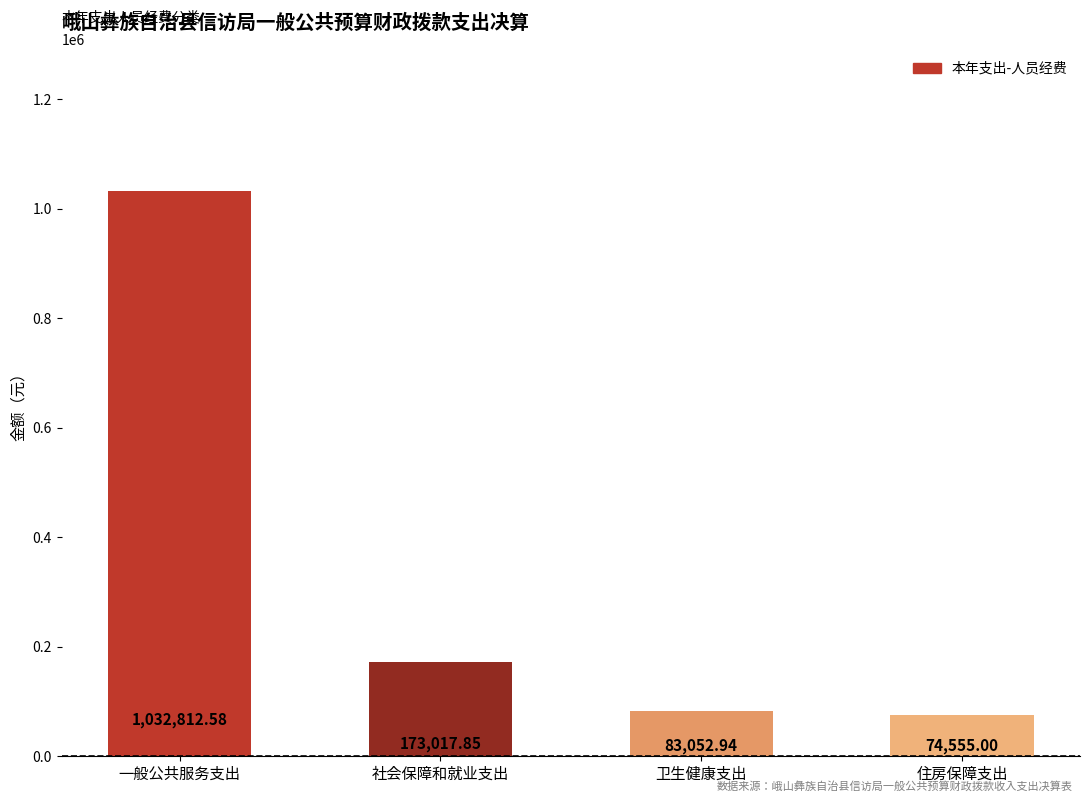

List the labels in order of value, largest first.

一般公共服务支出, 社会保障和就业支出, 卫生健康支出, 住房保障支出